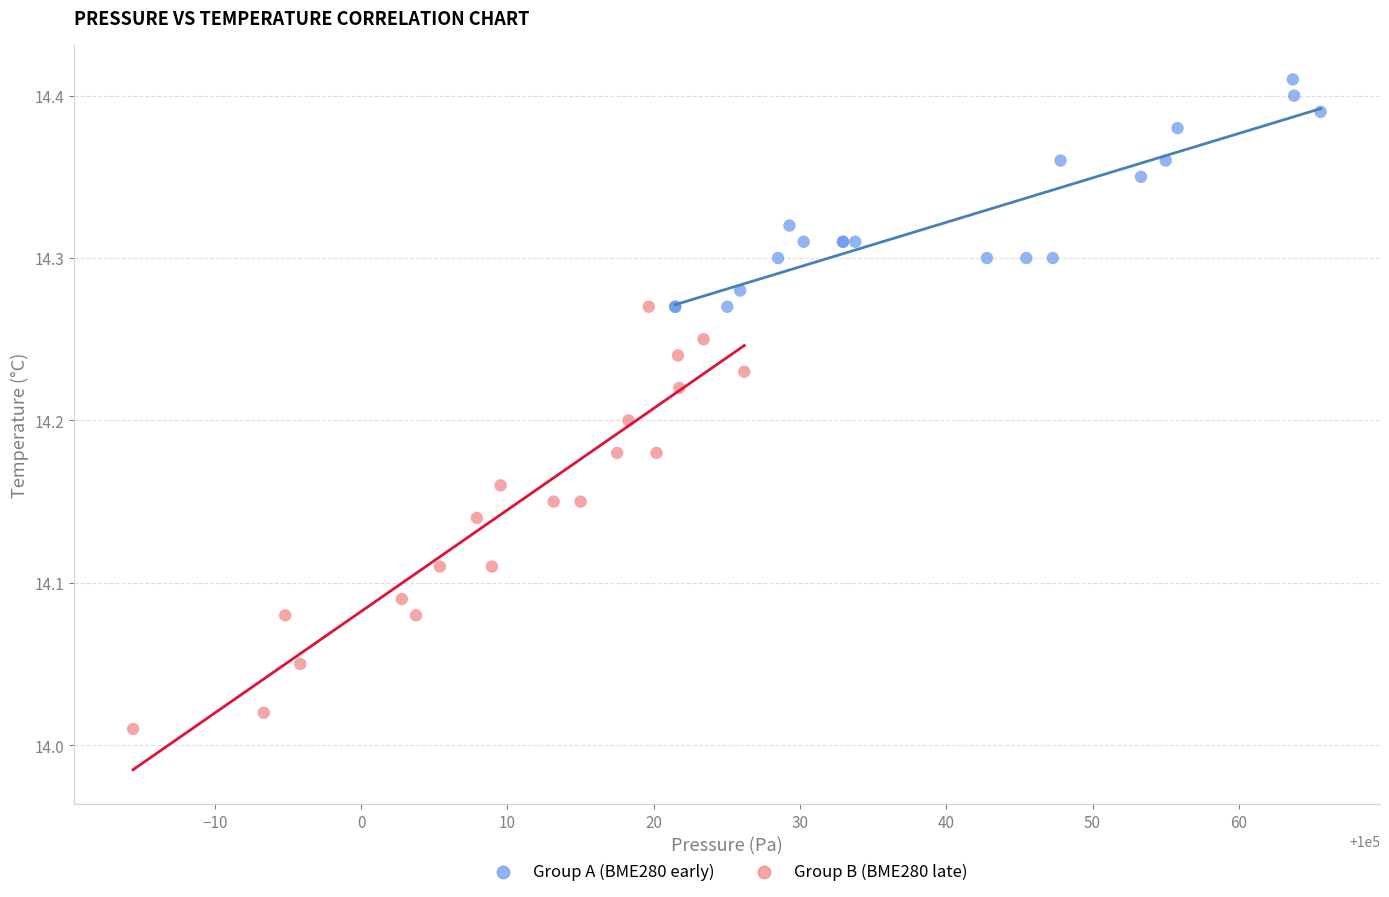

Which series reaches the maximum Y coordinate?

Group A (BME280 early)